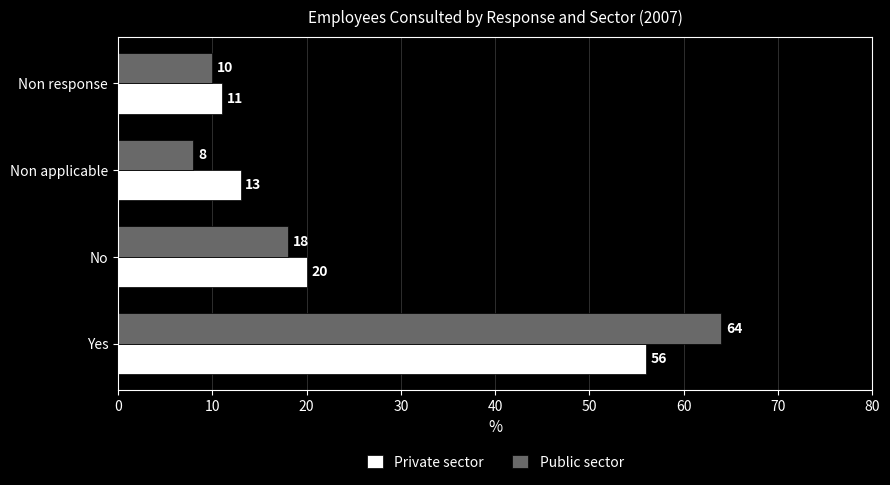

What is the difference between the second highest and second lowest values in the Private sector series?

7